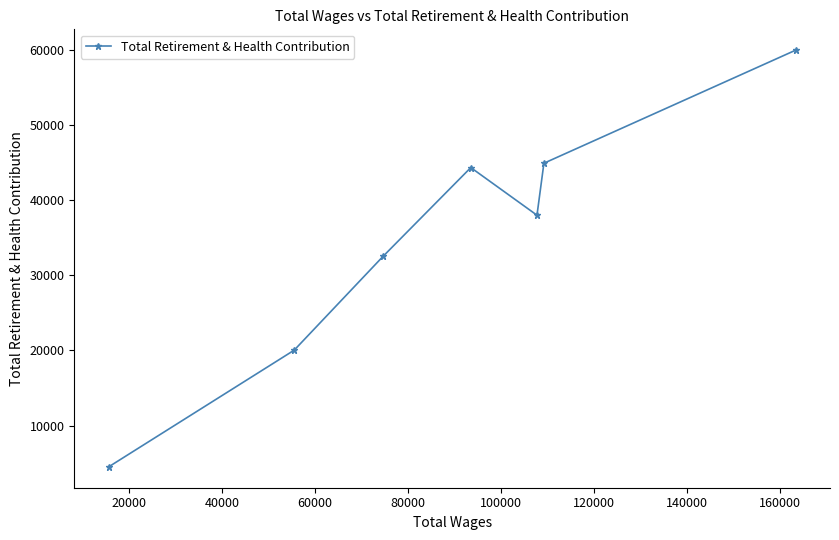

True or false: there are more than 0 points higher than both neighbors.

True